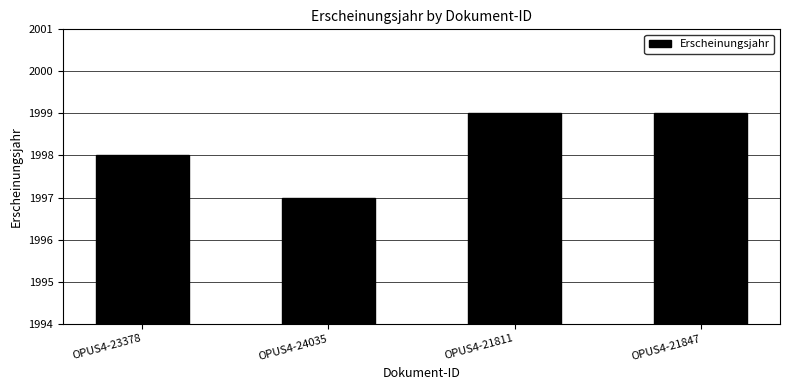

What is the difference between the maximum and minimum values?

2